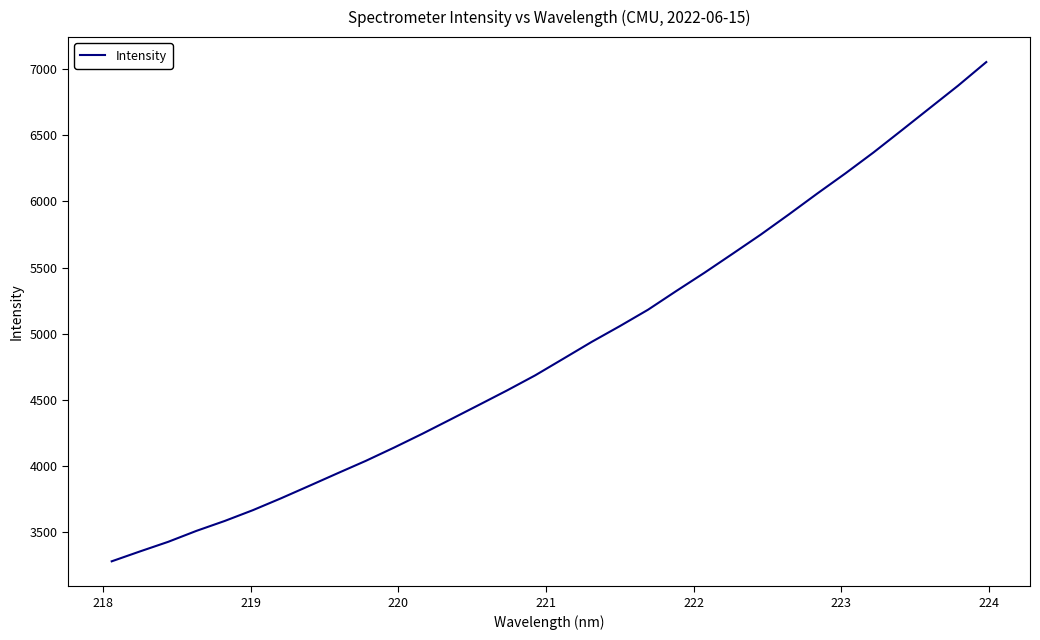

What is the smallest value displayed?

3276.5